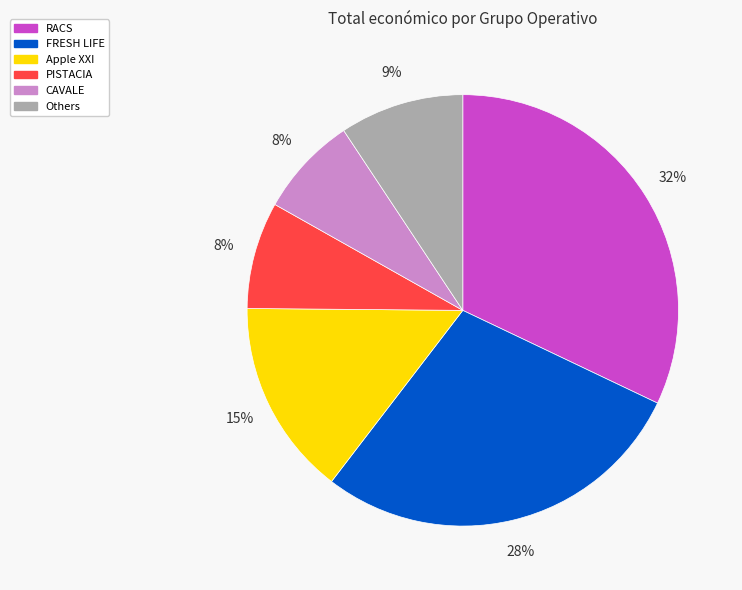

Is it true that RACS is 32% of the pie?

True